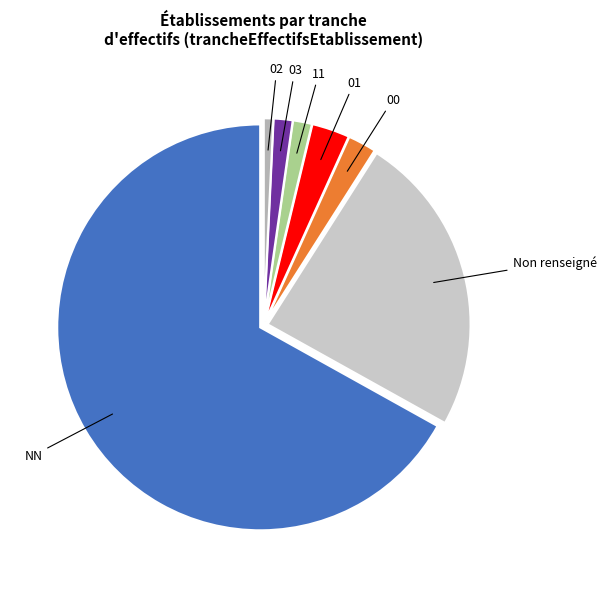

How many slices are in this pie chart?

7